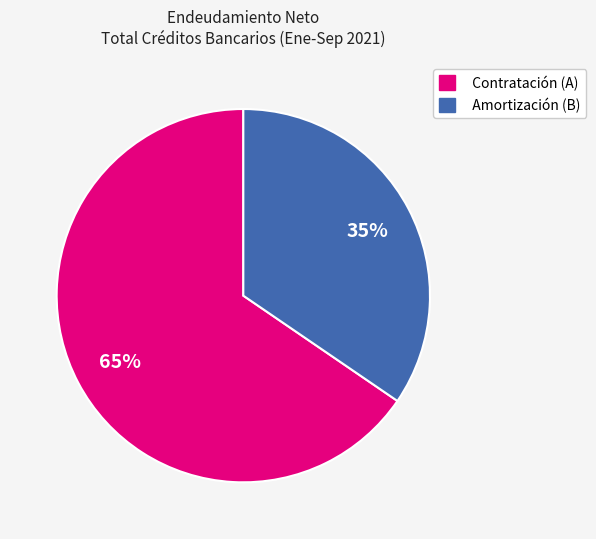

Which has a higher value, Contratación (A) or Amortización (B)?

Contratación (A)